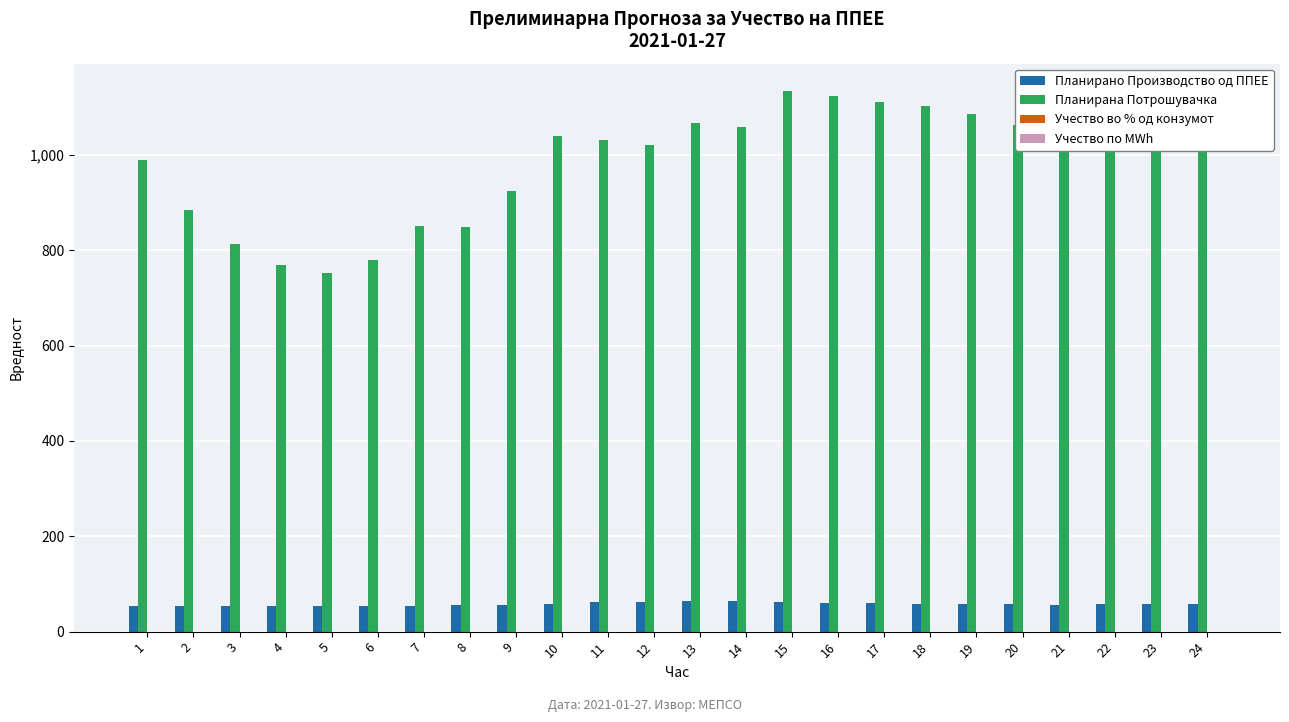

Are the bars grouped side by side (vs. stacked)?

Yes